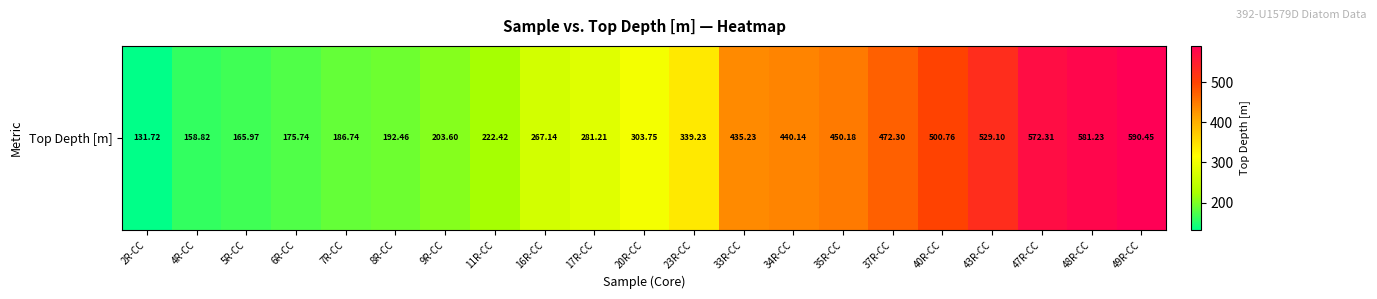

Where does the data first go above 303?

20R-CC